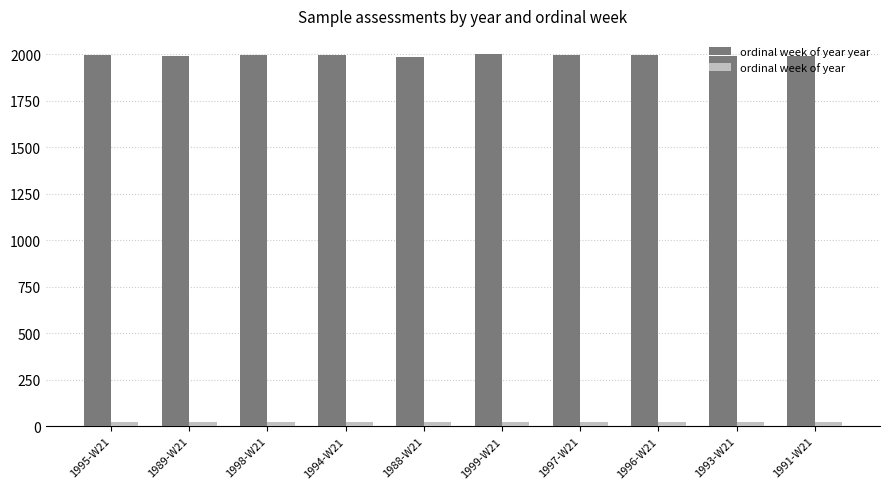

What position from the left is 1988-W21?

5